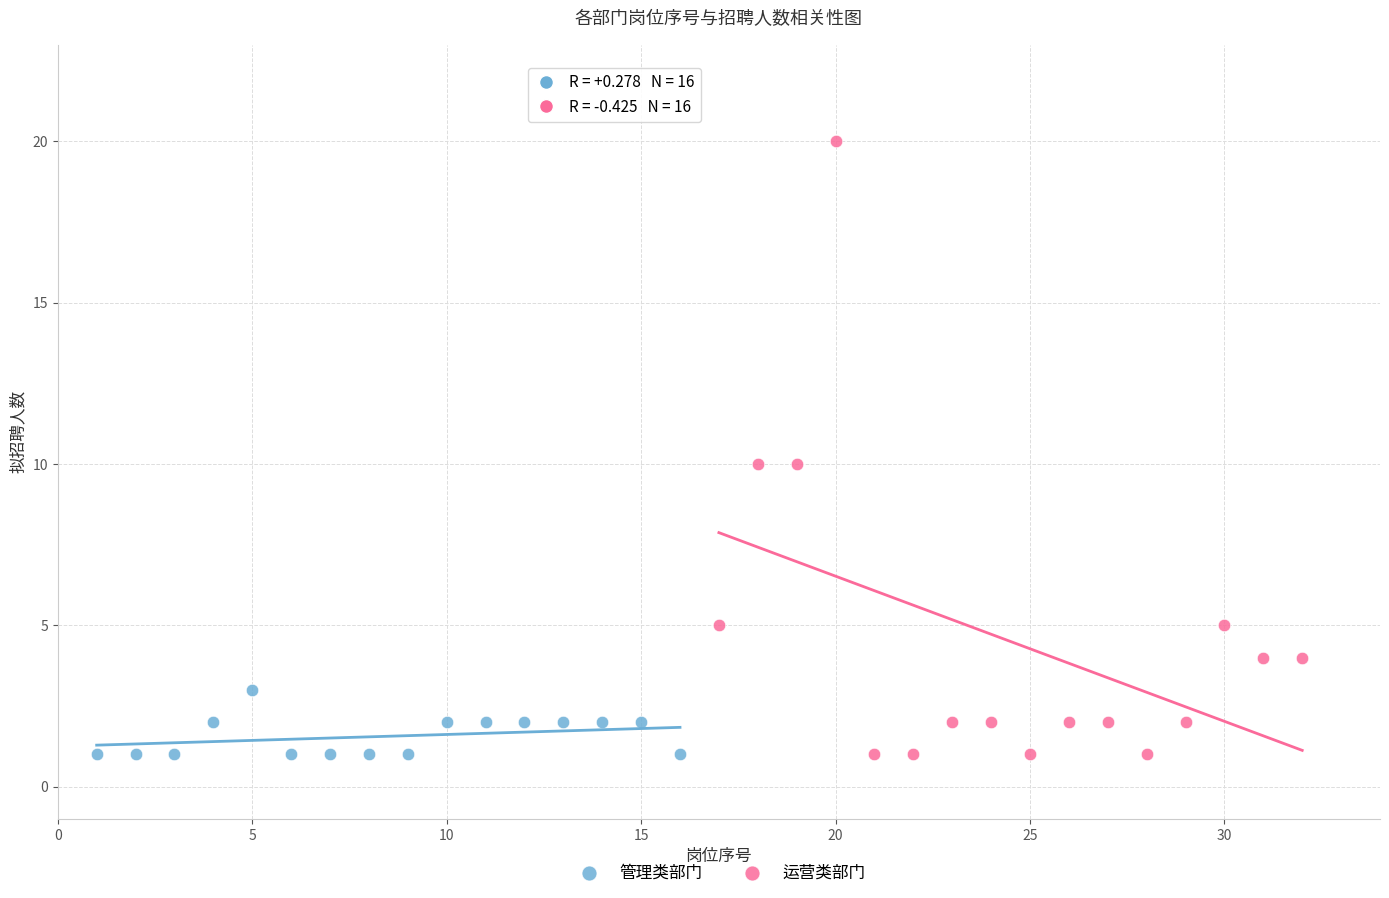

Which series reaches the maximum Y coordinate?

运营类部门